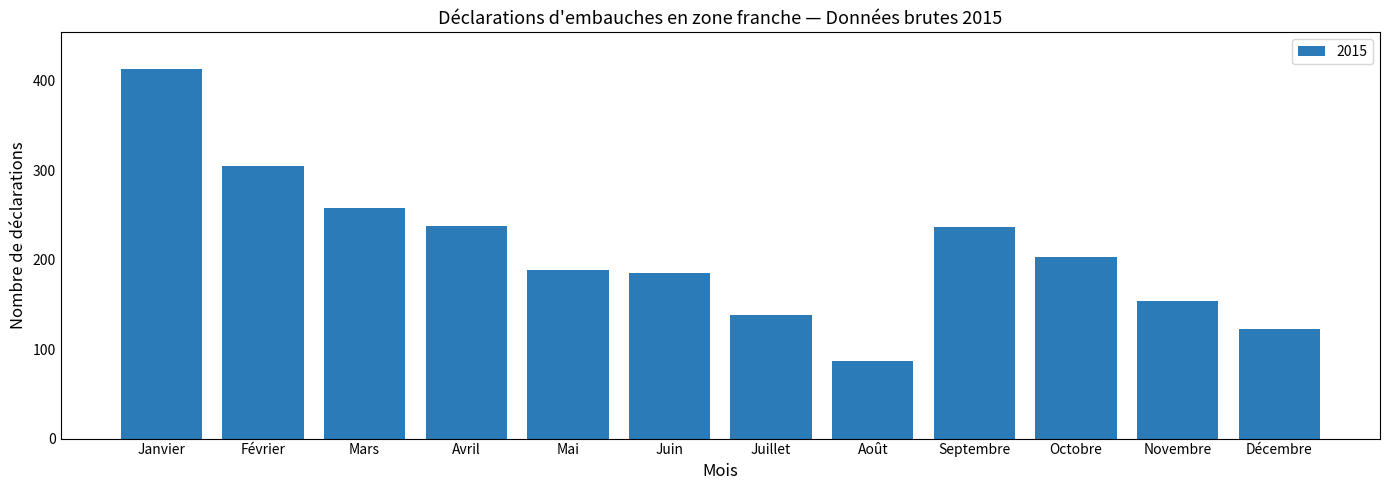

True or false: the data shows 258 at Mars.

True